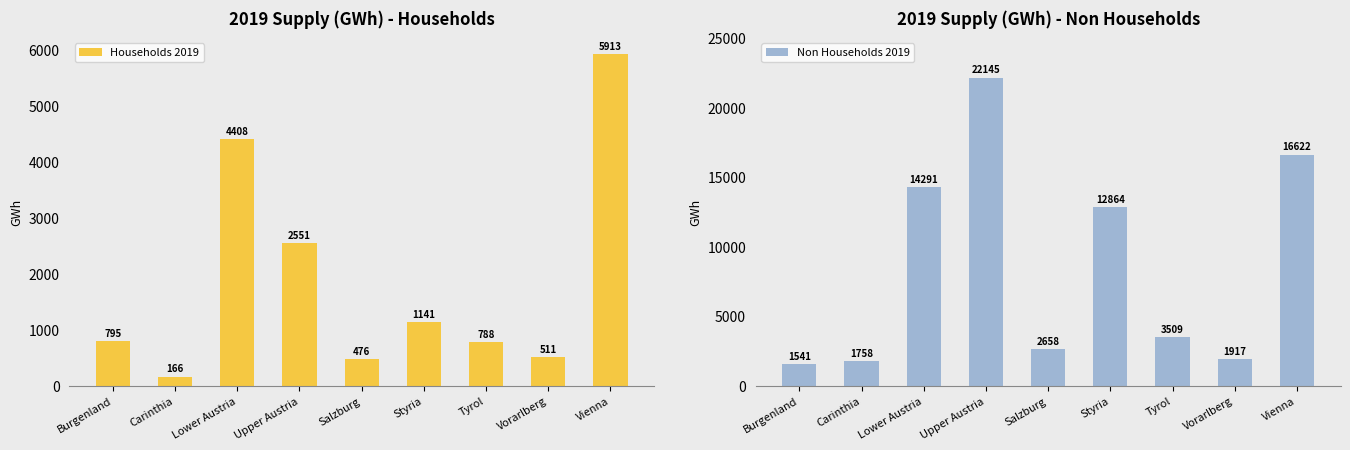

What is the sum of all Households 2019 values?

16749.7